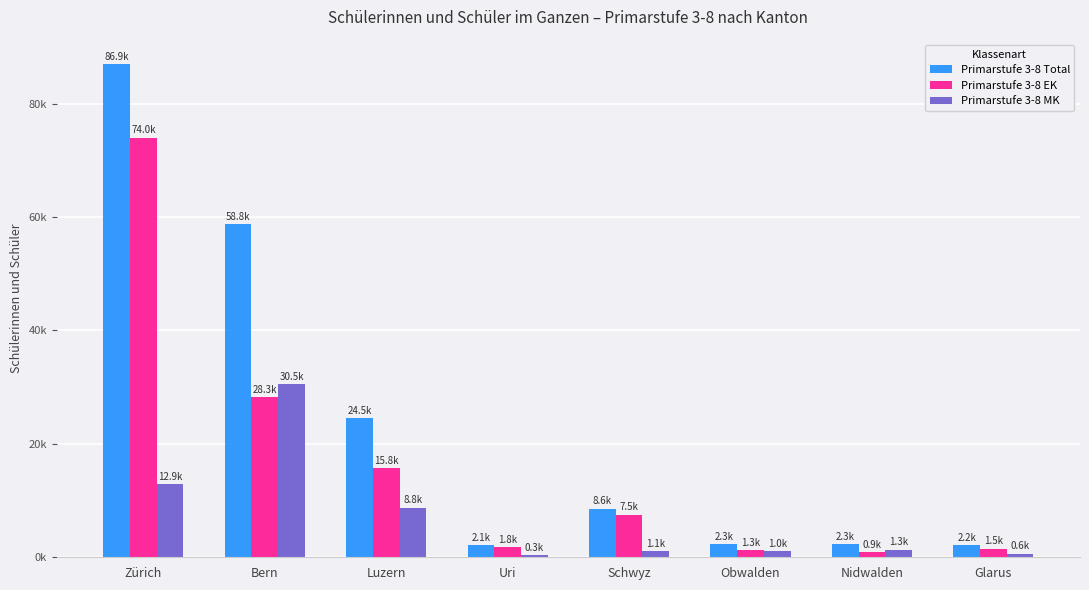

Read the Primarstufe 3-8 Total value at Uri.

2125